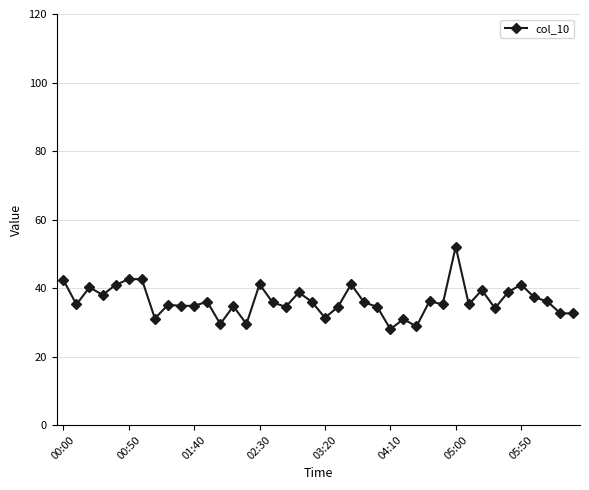

What is the difference between the maximum and minimum values?

24.1